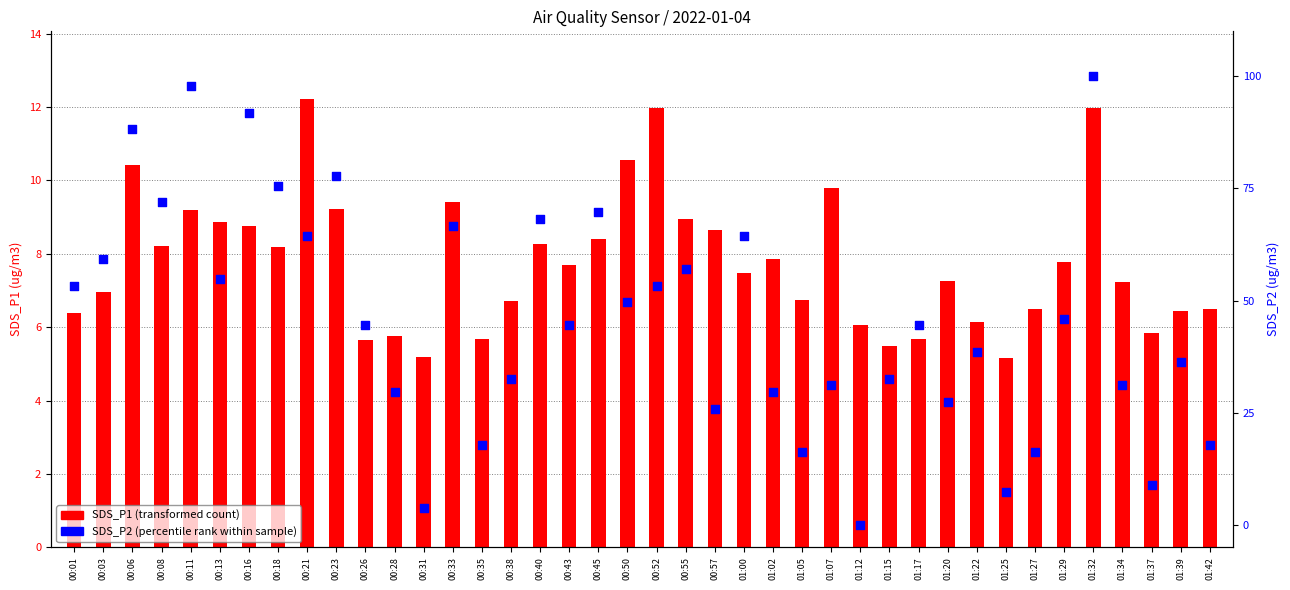

What is the total value across all series at 00:38?

39.3